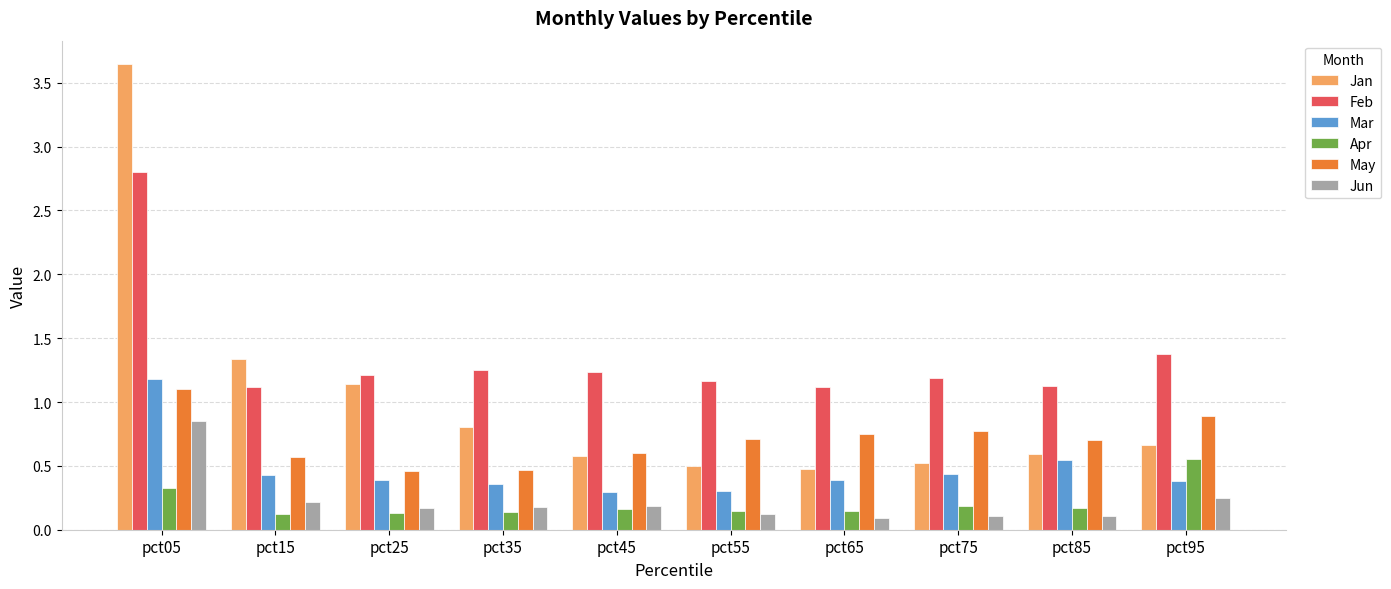

What is the difference between the maximum and minimum values in the Jan series?

3.2